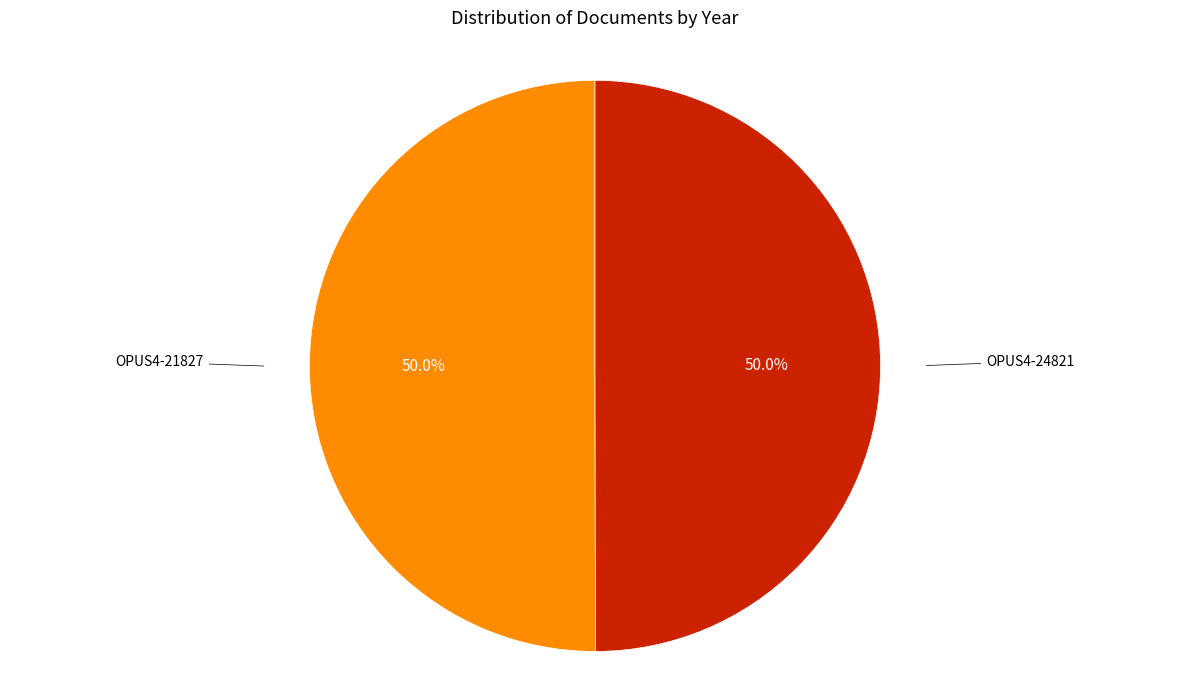

Which category has the smallest portion of the pie?

OPUS4-24821